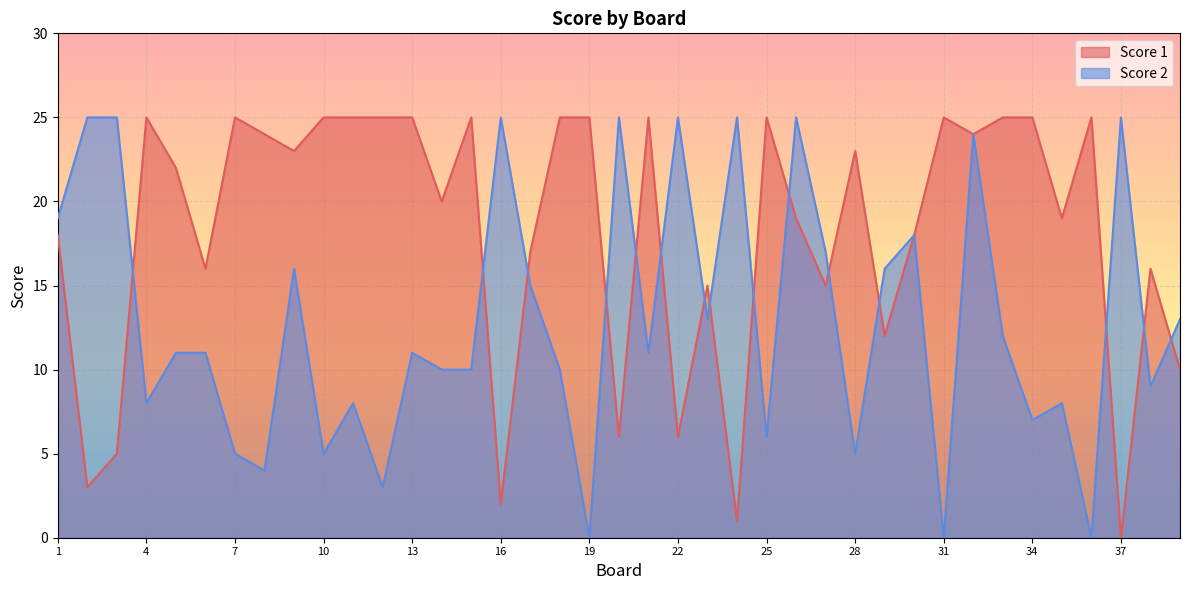

At which label does Score 1 reach its minimum?

37